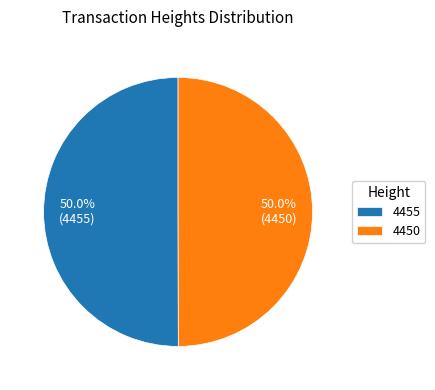

To the nearest percent, what percentage of the pie is 4450?

50%